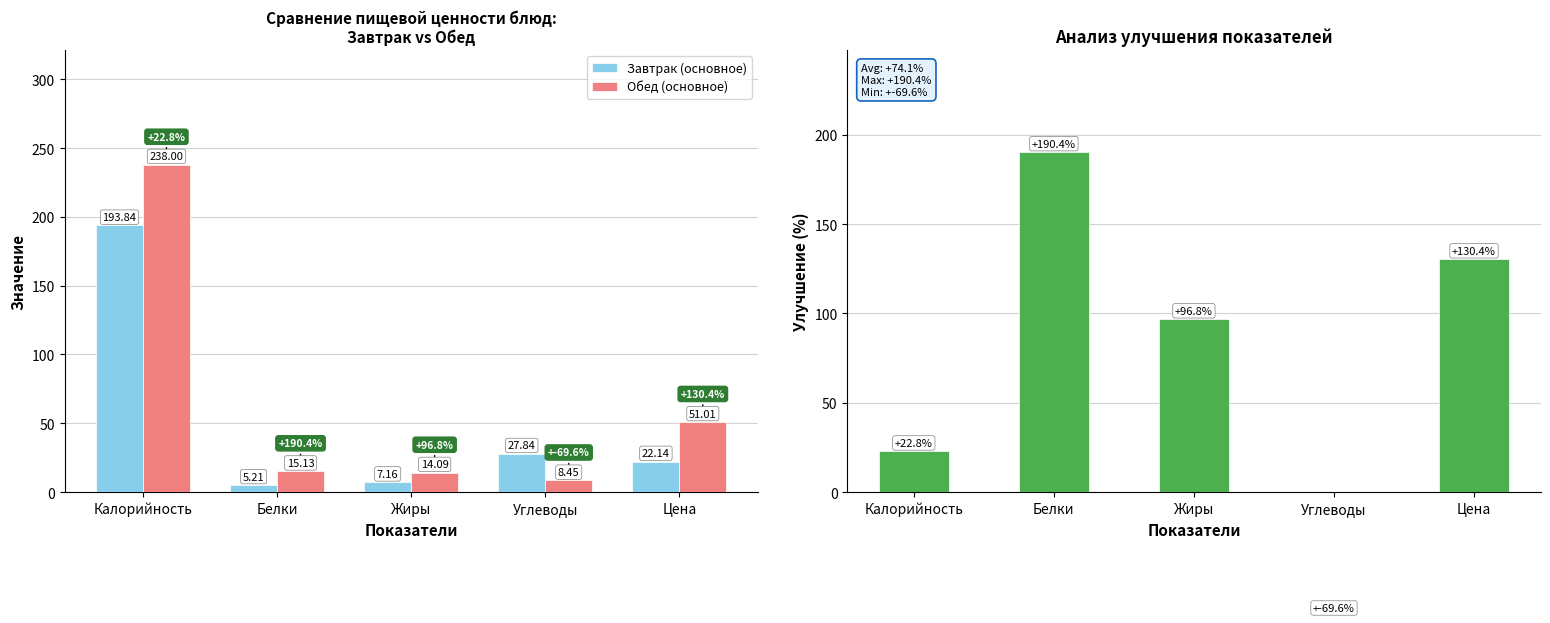

What is the label of the 3rd bar from the left?

Жиры